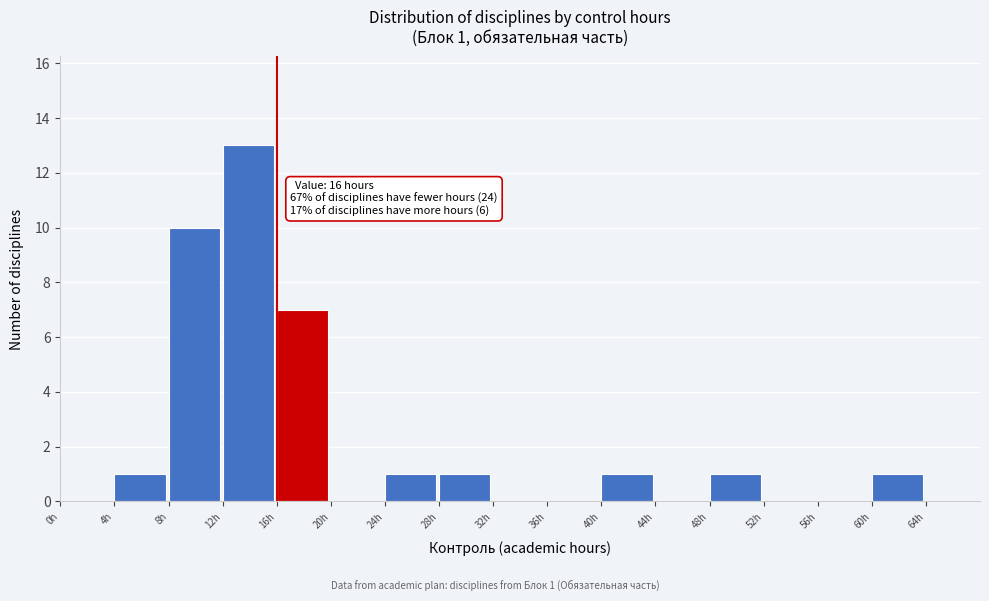

Which range on the x-axis has the tallest bar?

12 to 16